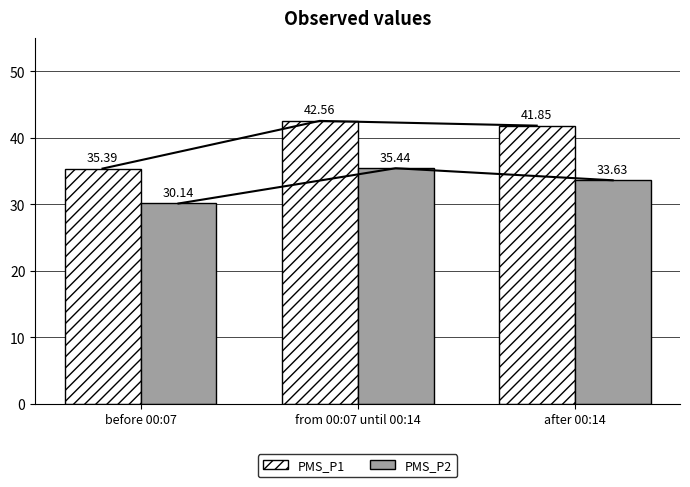

Is the value of PMS_P1 at before 00:07 greater than the value of PMS_P2 at after 00:14?

Yes